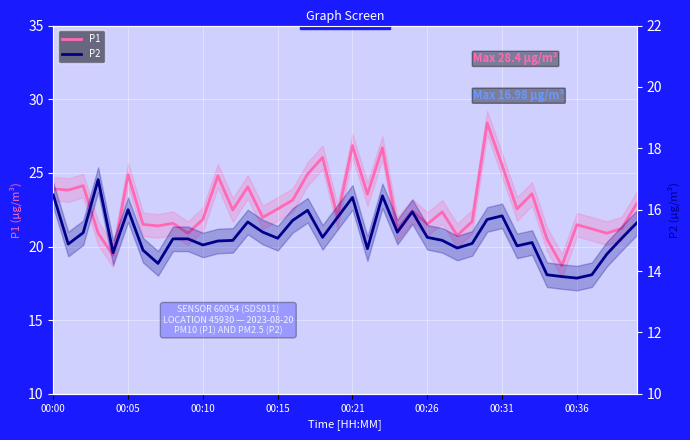

In P1, how many points are higher than both neighbors (excluding endpoints)?

13